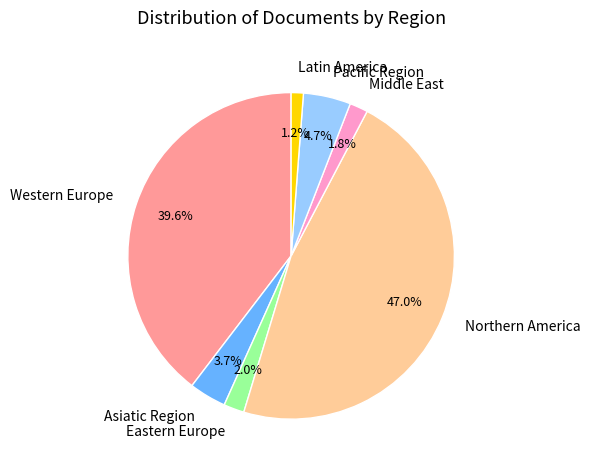

Approximately how many times larger is the value at Pacific Region compared to Latin America?

3.9